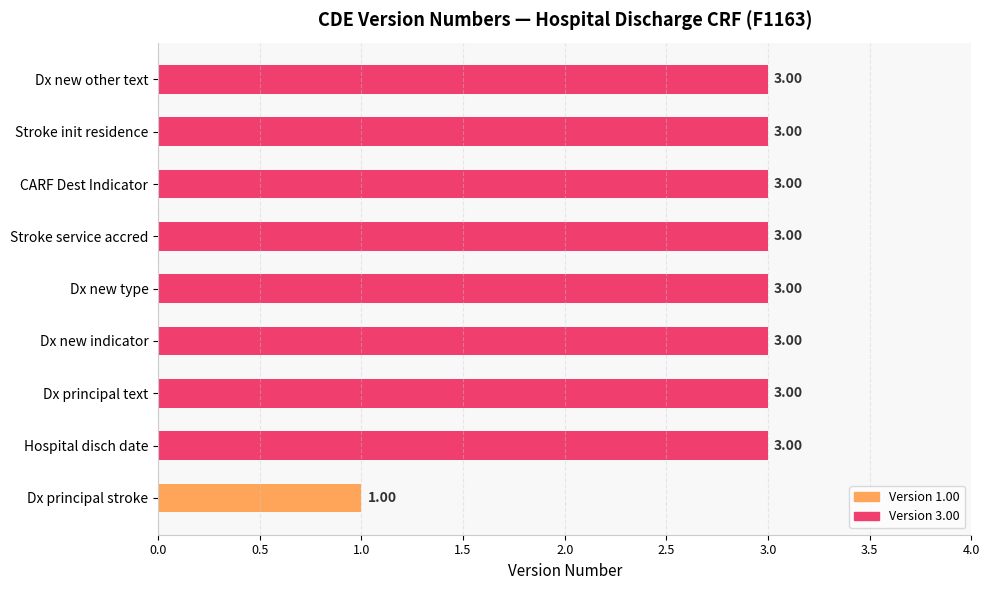

Where is the data nearest to the value 2?

Dx principal stroke